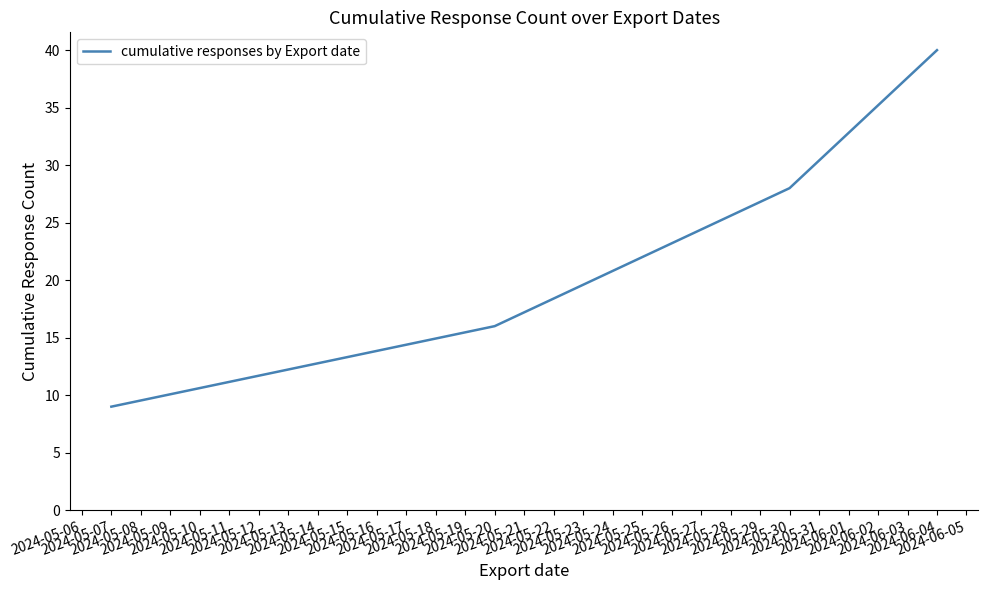

At which label is the value closest to 24?

2024-05-30